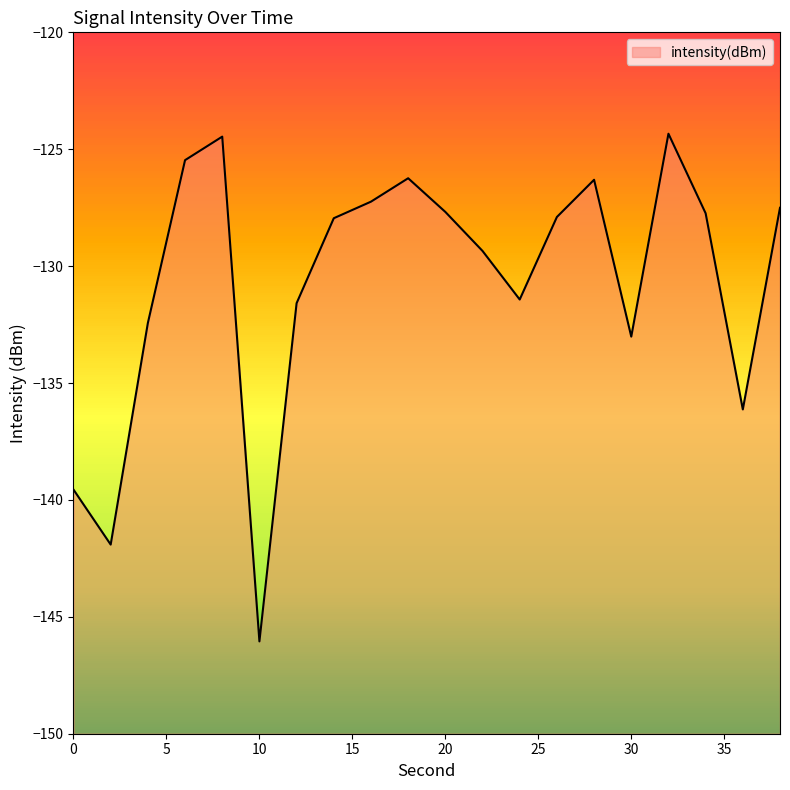

Where does the data first go above -127?

6